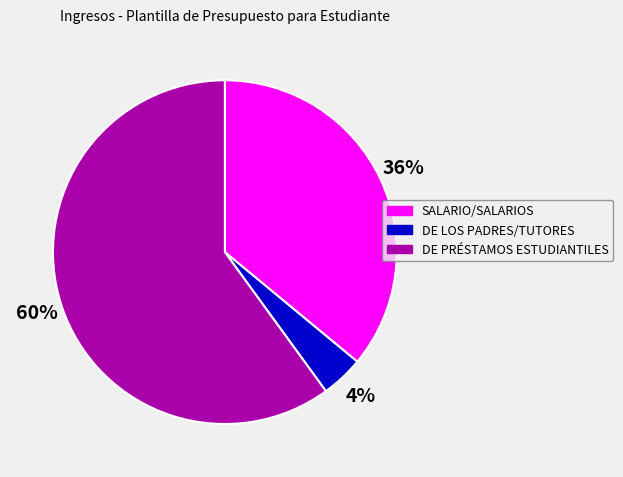

Is there any slice that represents more than half of the pie?

Yes